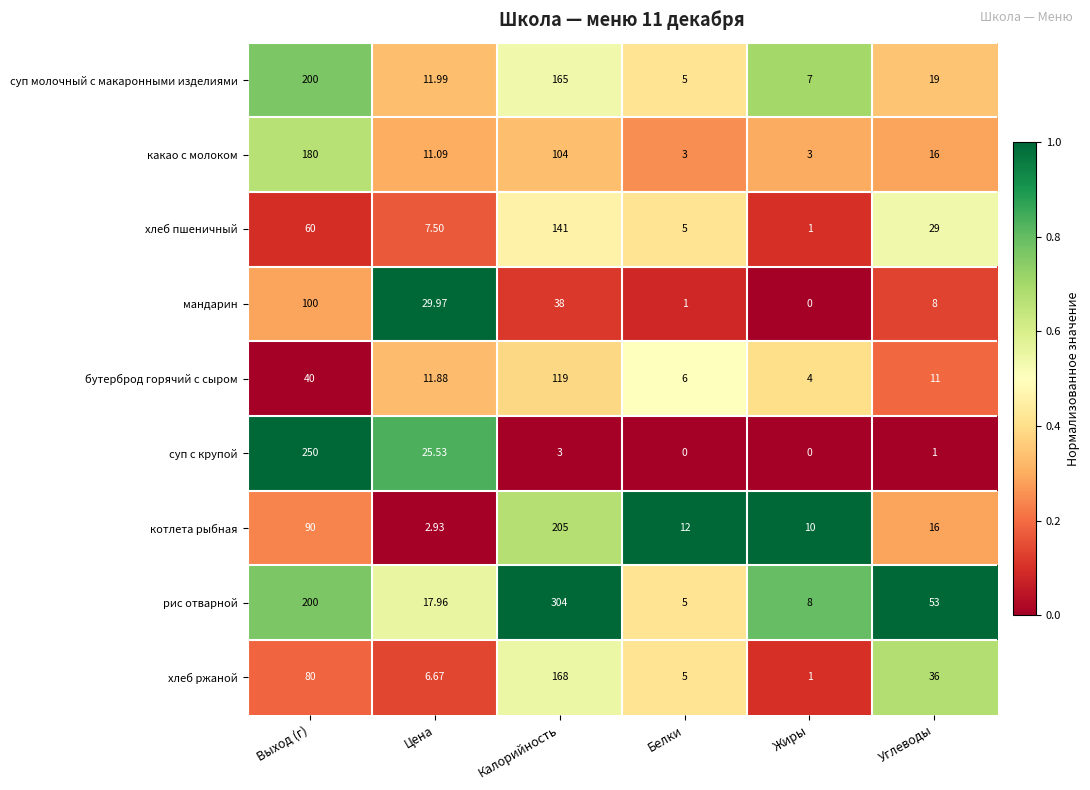

At which label does рис отварной reach its peak?

Калорийность